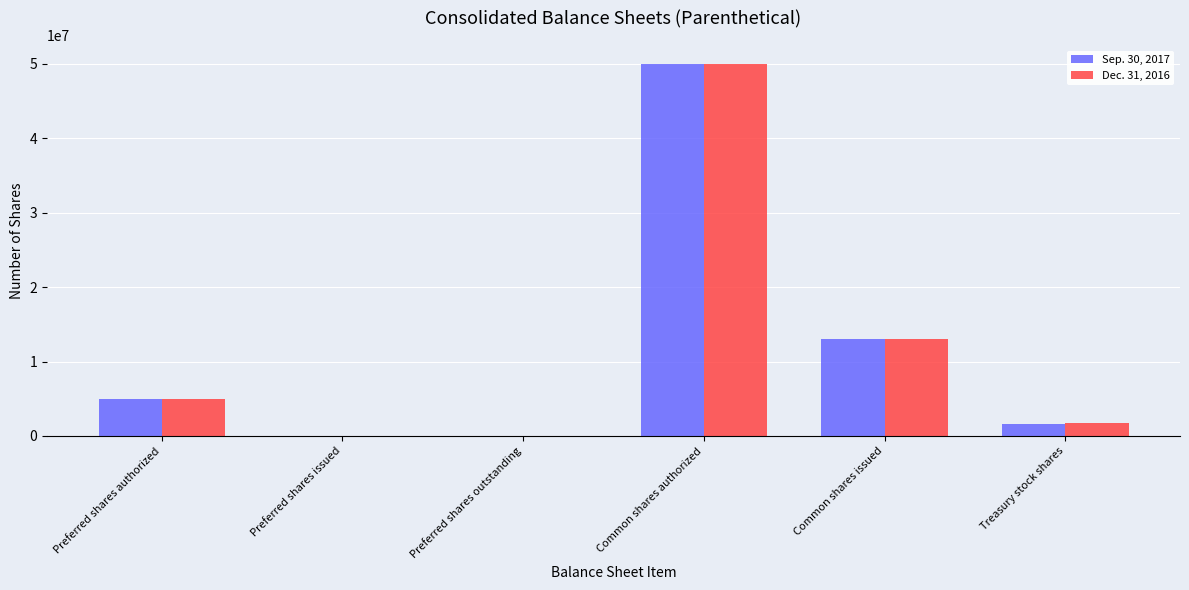

At which label does Dec. 31, 2016 reach its peak?

Common shares authorized